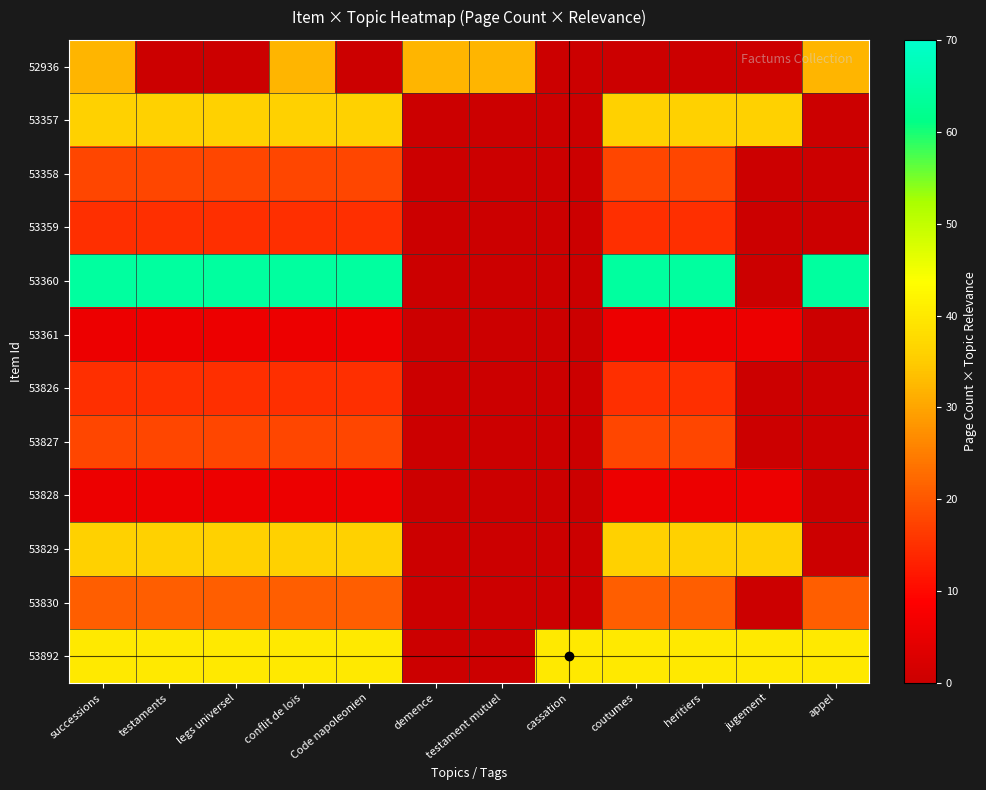

Reading right to left, transcribe all the data shown in this chart.

52936: appel=32	jugement=0	heritiers=0	coutumes=0	cassation=0	testament mutuel=32	demence=32	Code napoleonien=0	conflit de lois=32	legs universel=0	testaments=0	successions=32
53357: appel=0	jugement=36	heritiers=36	coutumes=36	cassation=0	testament mutuel=0	demence=0	Code napoleonien=36	conflit de lois=36	legs universel=36	testaments=36	successions=36
53358: appel=0	jugement=0	heritiers=18	coutumes=18	cassation=0	testament mutuel=0	demence=0	Code napoleonien=18	conflit de lois=18	legs universel=18	testaments=18	successions=18
53359: appel=0	jugement=0	heritiers=15	coutumes=15	cassation=0	testament mutuel=0	demence=0	Code napoleonien=15	conflit de lois=15	legs universel=15	testaments=15	successions=15
53360: appel=64	jugement=0	heritiers=64	coutumes=64	cassation=0	testament mutuel=0	demence=0	Code napoleonien=64	conflit de lois=64	legs universel=64	testaments=64	successions=64
53361: appel=0	jugement=6	heritiers=6	coutumes=6	cassation=0	testament mutuel=0	demence=0	Code napoleonien=6	conflit de lois=6	legs universel=6	testaments=6	successions=6
53826: appel=0	jugement=0	heritiers=15	coutumes=15	cassation=0	testament mutuel=0	demence=0	Code napoleonien=15	conflit de lois=15	legs universel=15	testaments=15	successions=15
53827: appel=0	jugement=0	heritiers=18	coutumes=18	cassation=0	testament mutuel=0	demence=0	Code napoleonien=18	conflit de lois=18	legs universel=18	testaments=18	successions=18
53828: appel=0	jugement=6	heritiers=6	coutumes=6	cassation=0	testament mutuel=0	demence=0	Code napoleonien=6	conflit de lois=6	legs universel=6	testaments=6	successions=6
53829: appel=0	jugement=36	heritiers=36	coutumes=36	cassation=0	testament mutuel=0	demence=0	Code napoleonien=36	conflit de lois=36	legs universel=36	testaments=36	successions=36
53830: appel=21	jugement=0	heritiers=21	coutumes=21	cassation=0	testament mutuel=0	demence=0	Code napoleonien=21	conflit de lois=21	legs universel=21	testaments=21	successions=21
53892: appel=40	jugement=40	heritiers=40	coutumes=40	cassation=40	testament mutuel=0	demence=0	Code napoleonien=40	conflit de lois=40	legs universel=40	testaments=40	successions=40